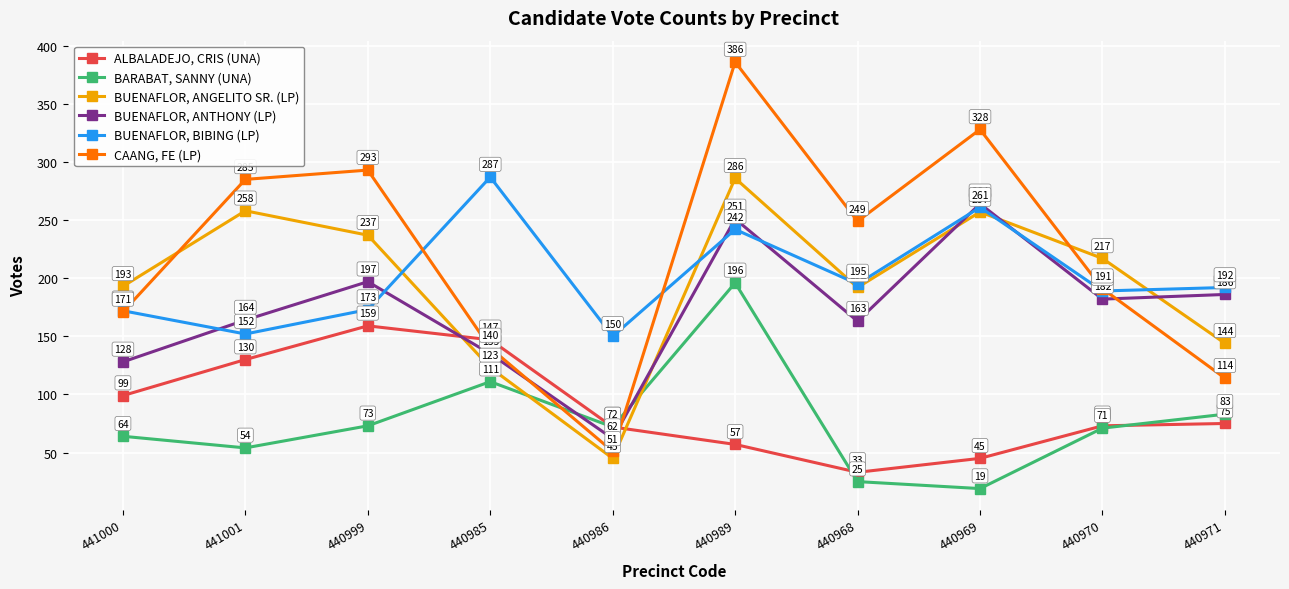

At 440969, list the series in order from largest to smallest.

CAANG, FE (LP), BUENAFLOR, ANTHONY (LP), BUENAFLOR, BIBING (LP), BUENAFLOR, ANGELITO SR. (LP), ALBALADEJO, CRIS (UNA), BARABAT, SANNY (UNA)